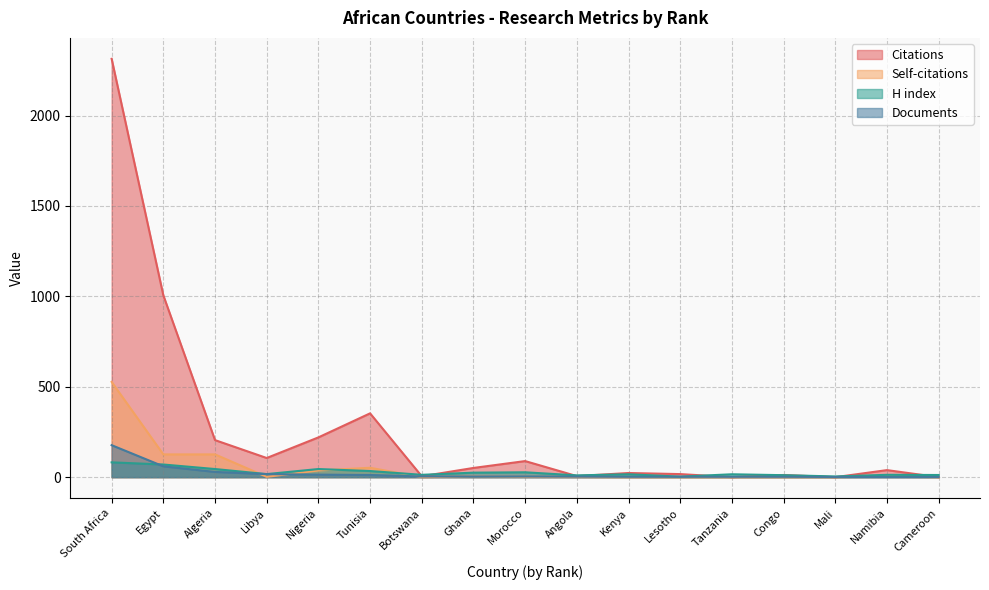

What is the sum of all Documents values?

335